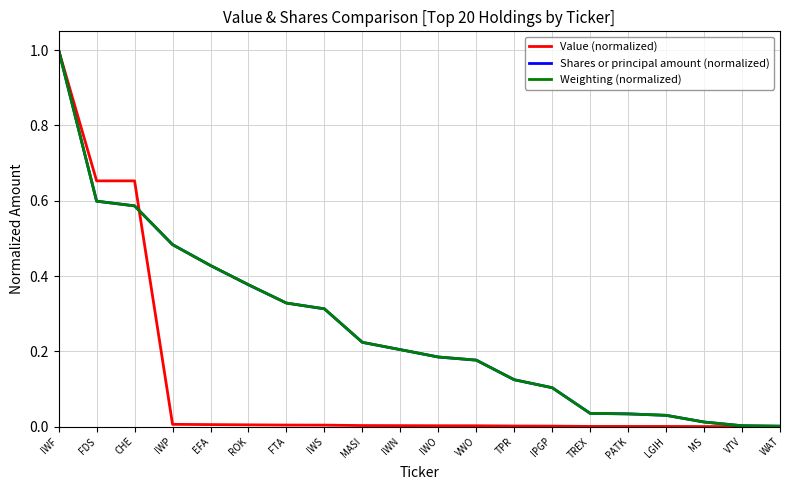

The value of Weighting (normalized) at MS is 0.0. True or false?

True